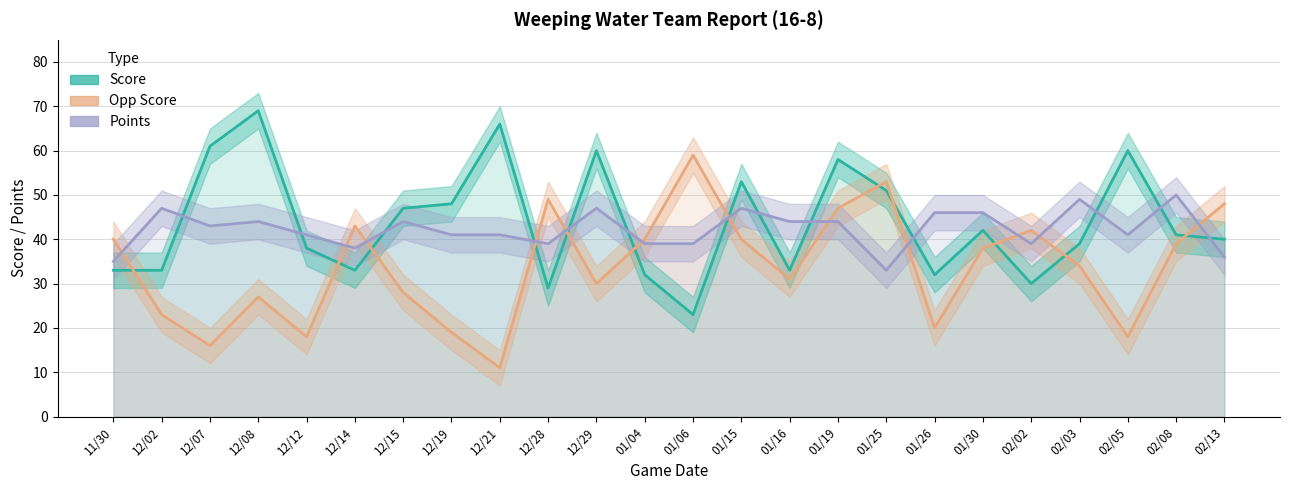

Which series has the largest total across all categories?

Score